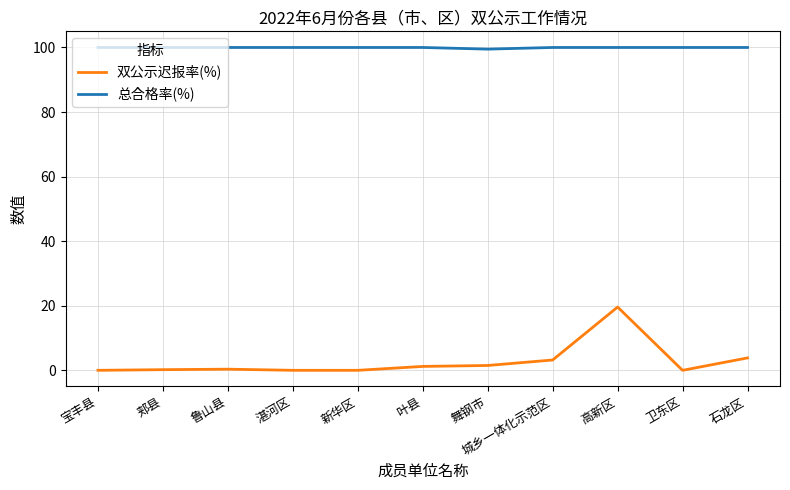

Read the 双公示迟报率(%) value at 叶县.

1.2